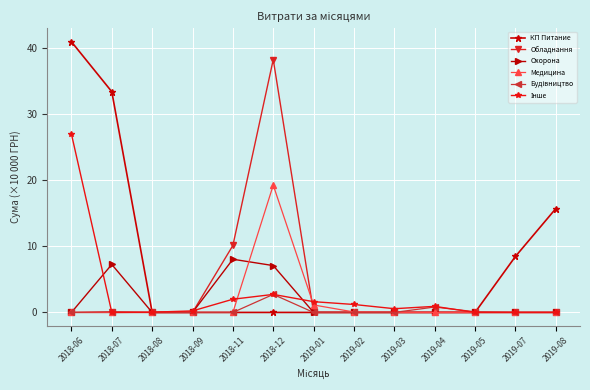

How many distinct data groups are displayed?

6